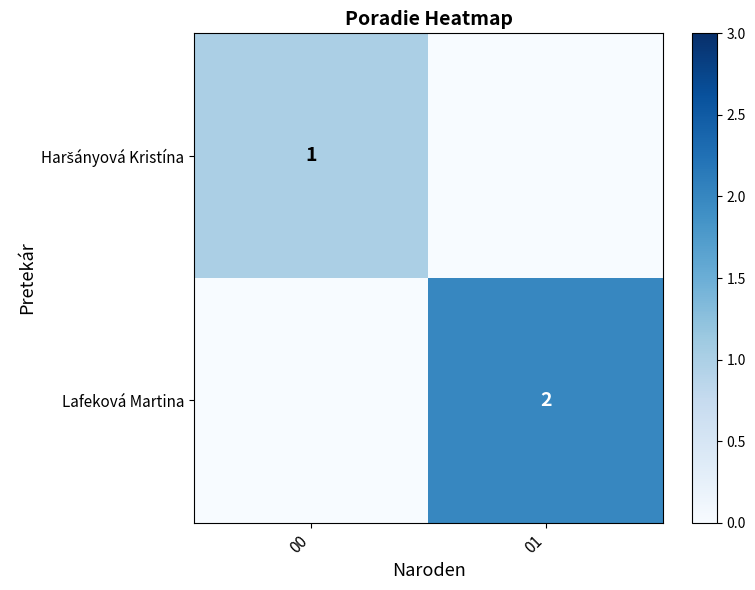

The Lafeková Martina series shows 2 at 01. True or false?

True